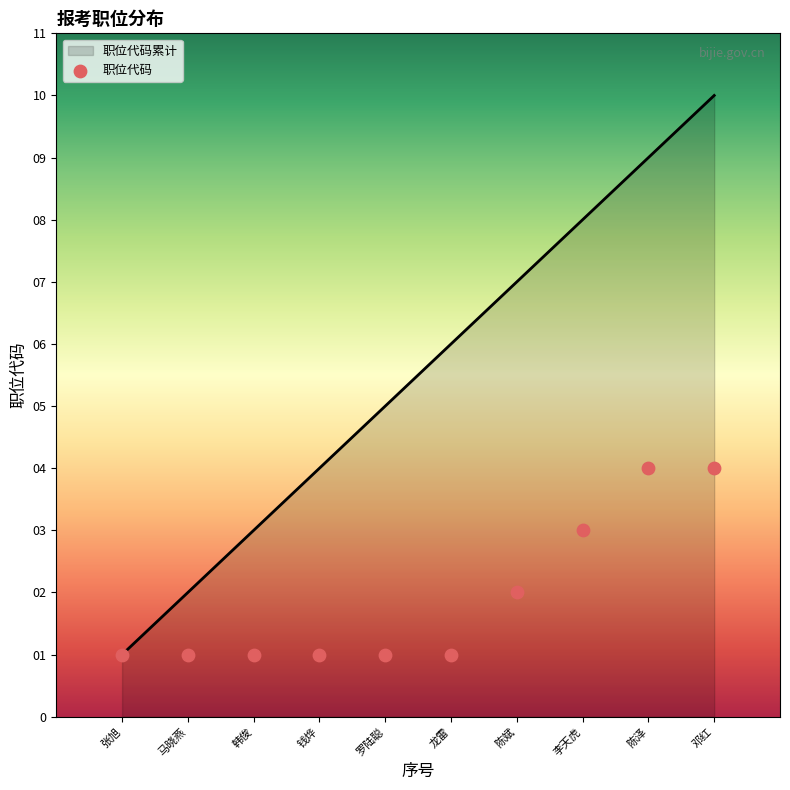

What is the change in value from 龙雷 to 邓红?

+4